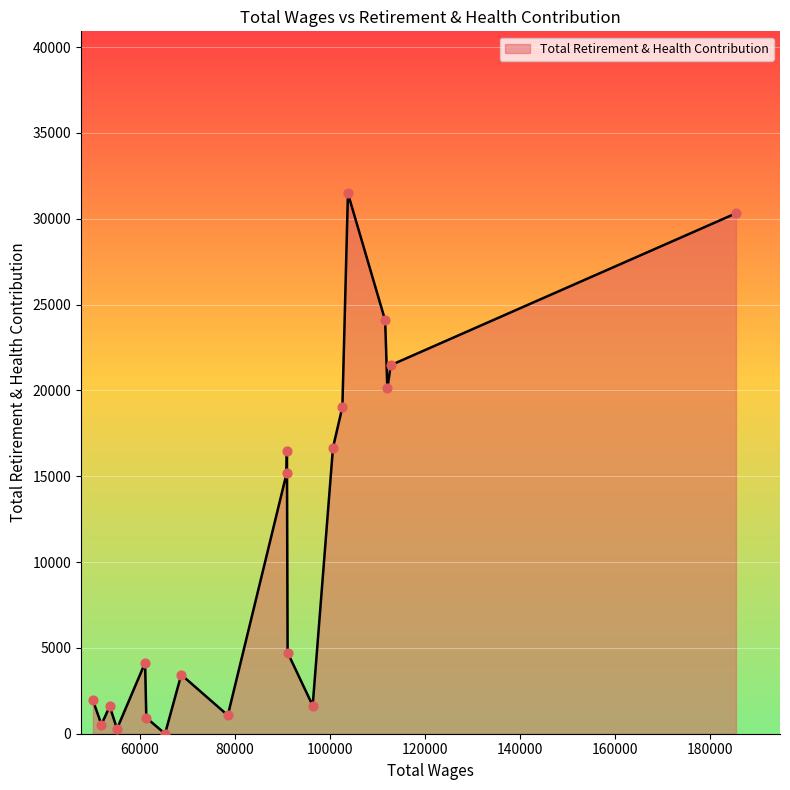

What is the difference between the maximum and minimum values?

31476